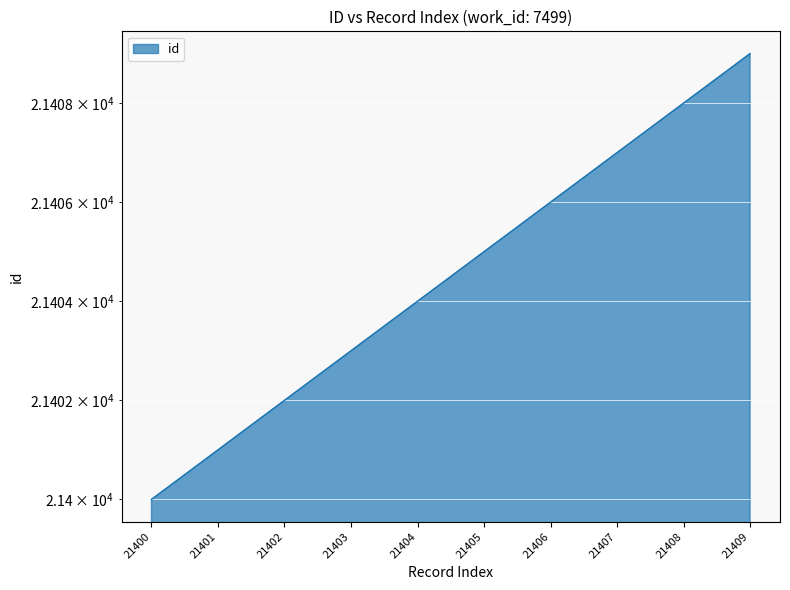

How many series are shown in this chart?

1